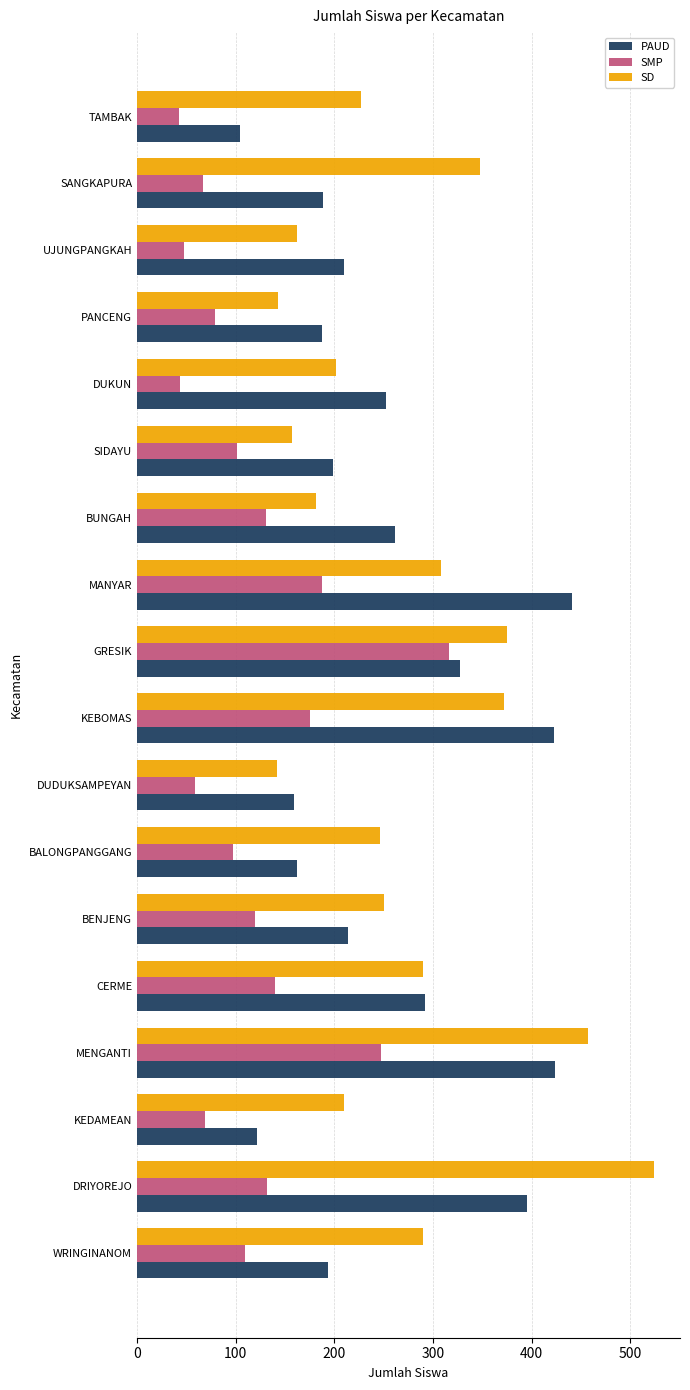

What is the minimum value shown in the chart?

43